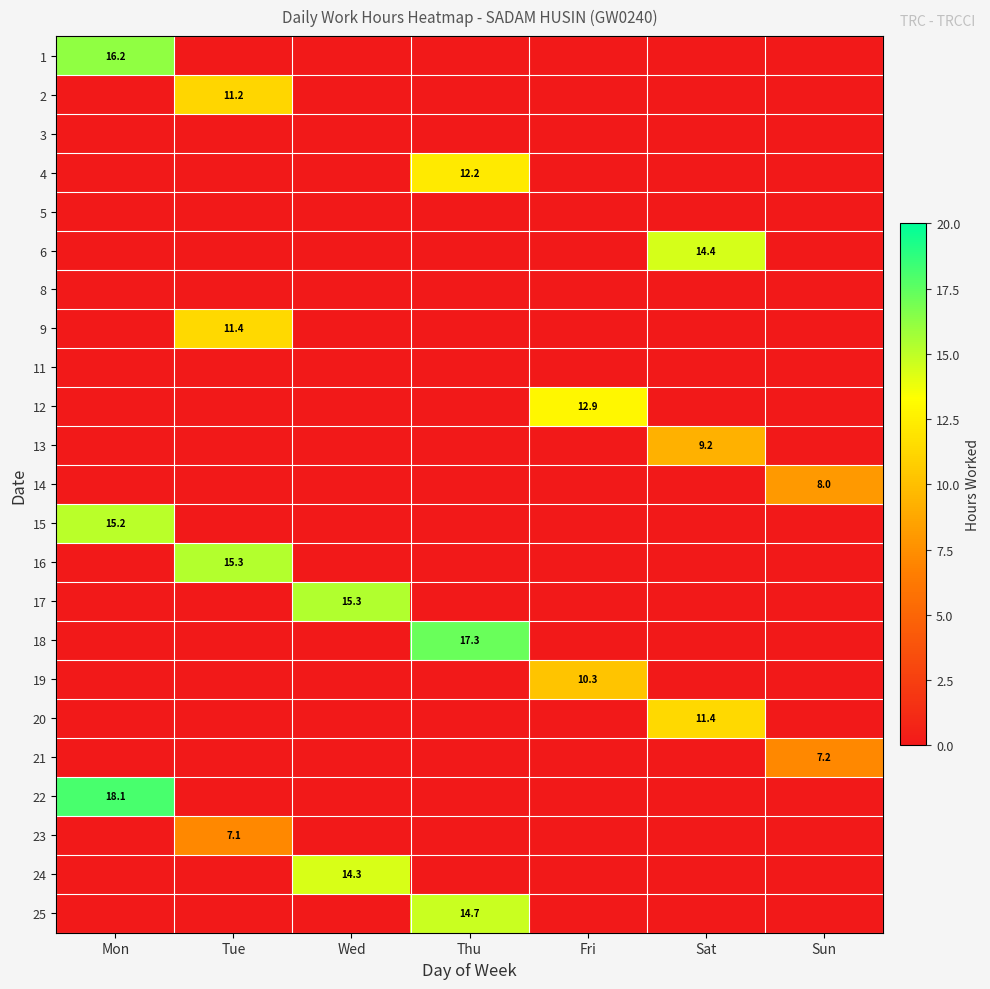

How many series are shown in this chart?

23